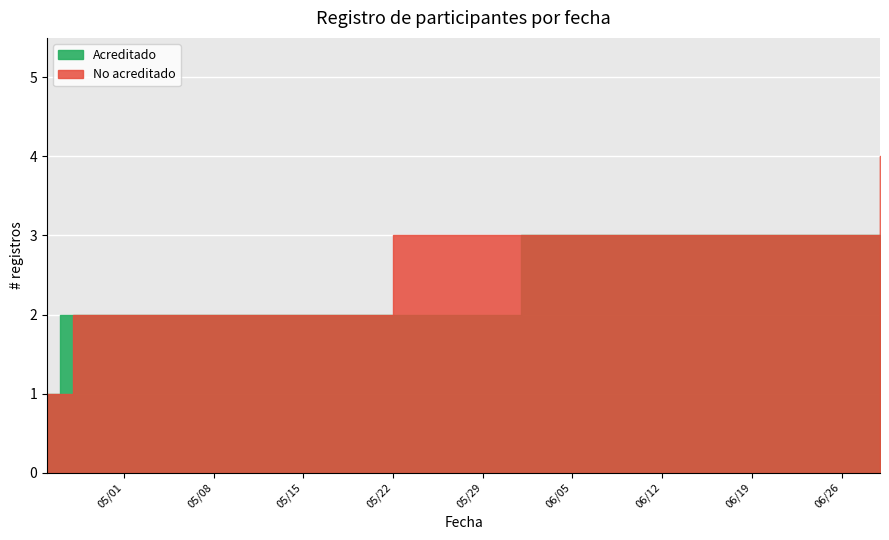

After their last crossing, which series has the higher values: Acreditado or No acreditado?

No acreditado